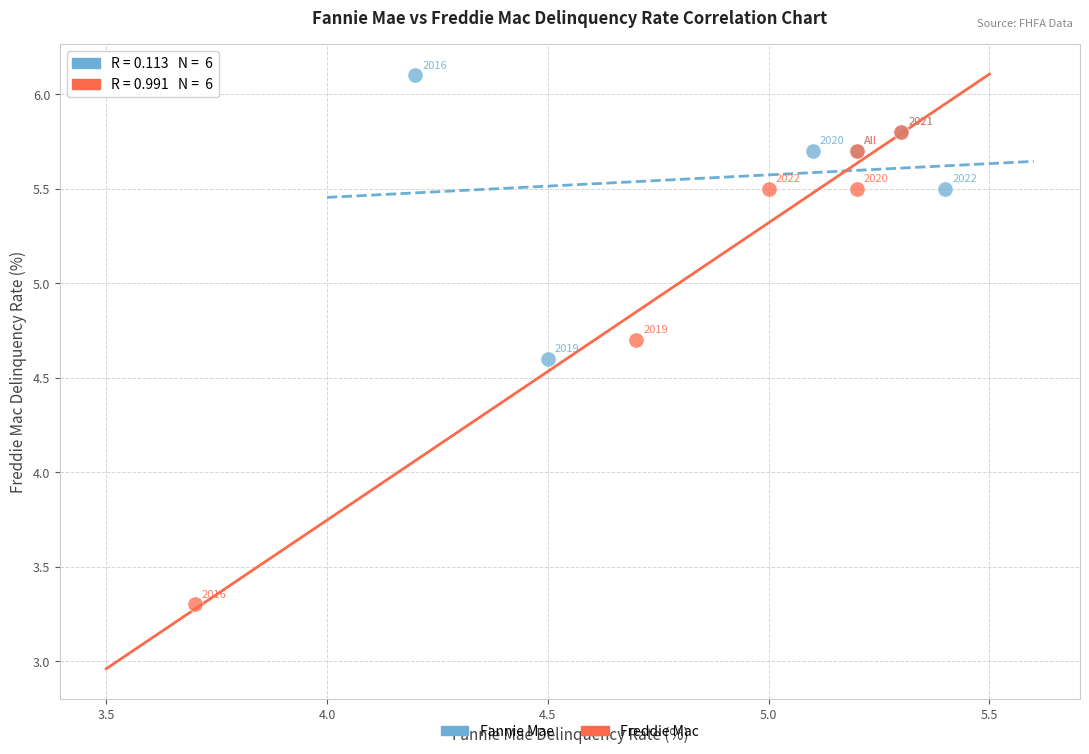

Which series has the widest spread of Y values?

Freddie Mac